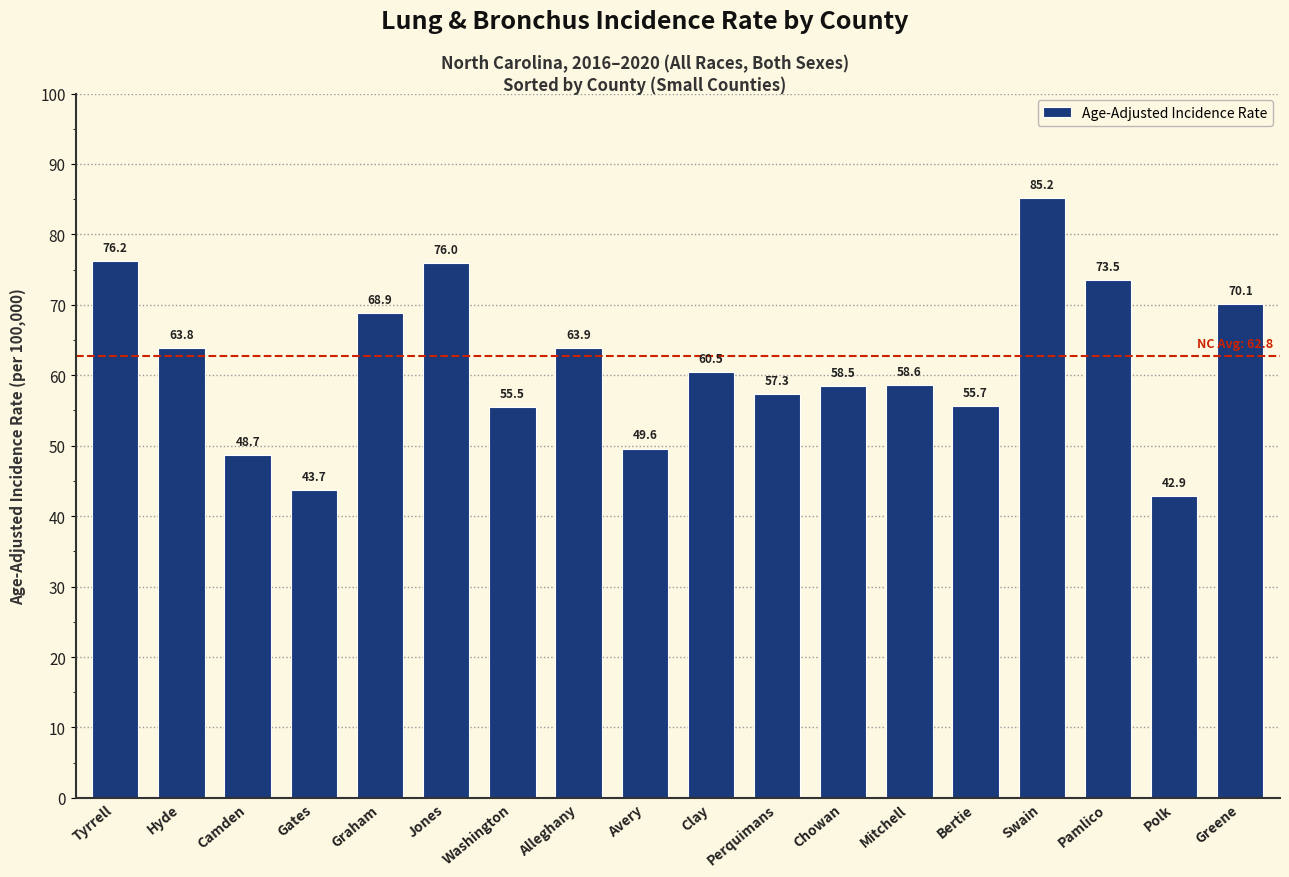

How many categories are shown in the chart?

18